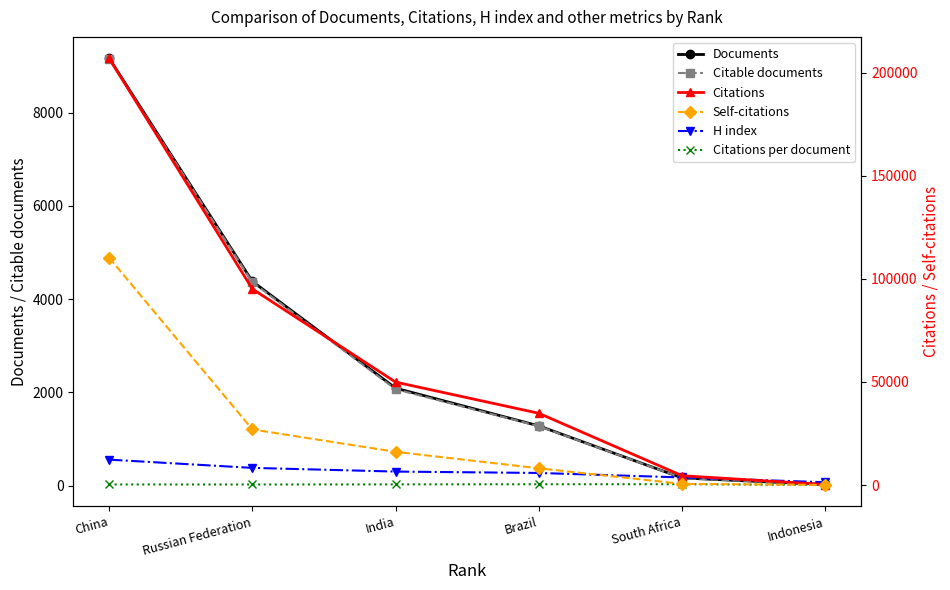

Which has a higher value, Russian Federation or South Africa?

Russian Federation